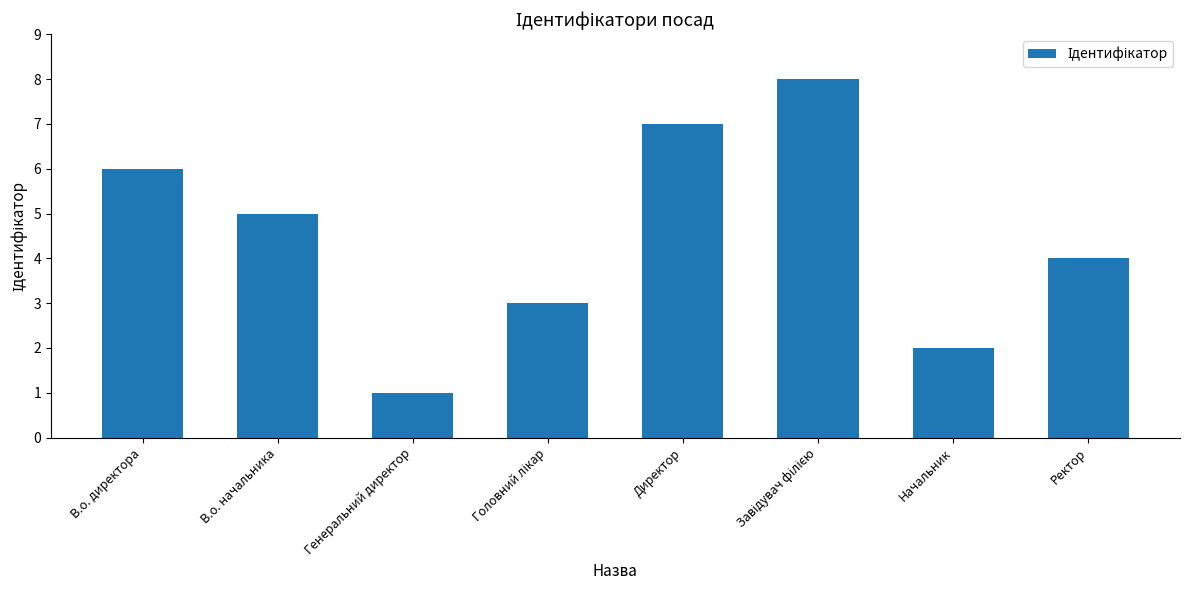

Reading left to right, list all the values displayed in this chart.

6	5	1	3	7	8	2	4